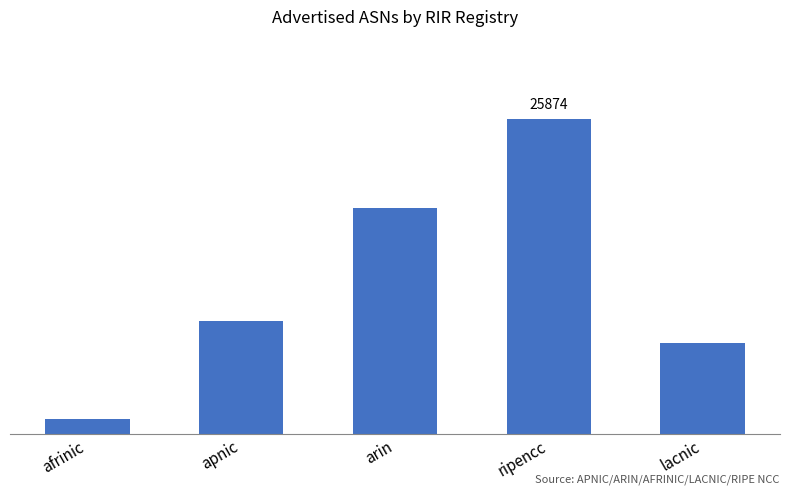

True or false: the data shows 9296 at apnic.

True